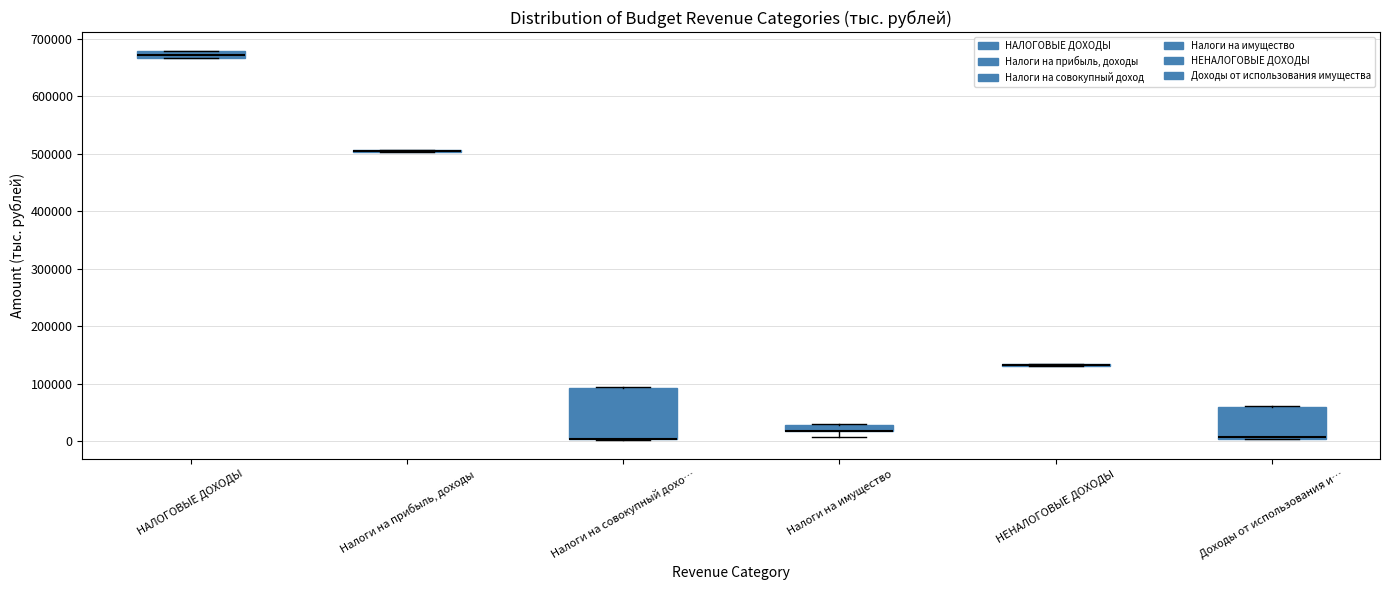

Which box is the tallest, from its lower edge to its upper edge?

Налоги на совокупный дохо…